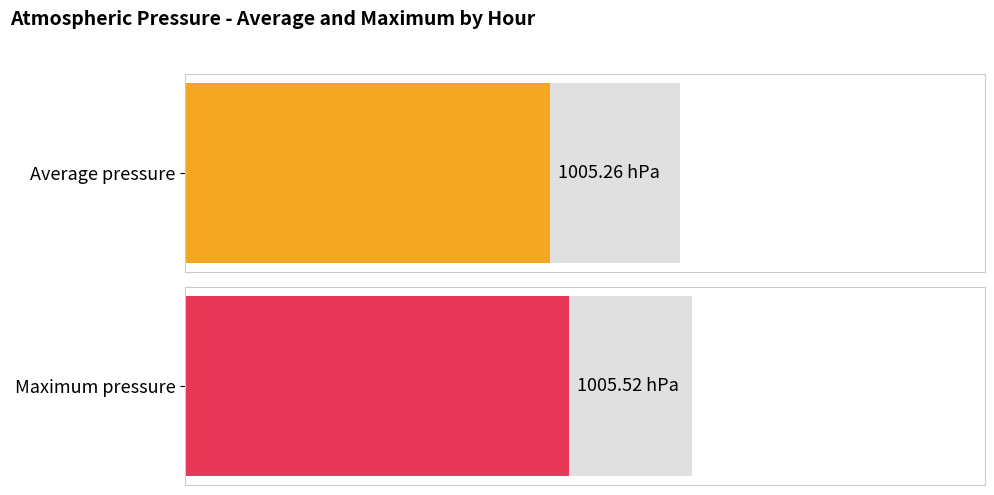

Rank the series by their maximum value, from lowest to highest.

Average pressure, Maximum pressure